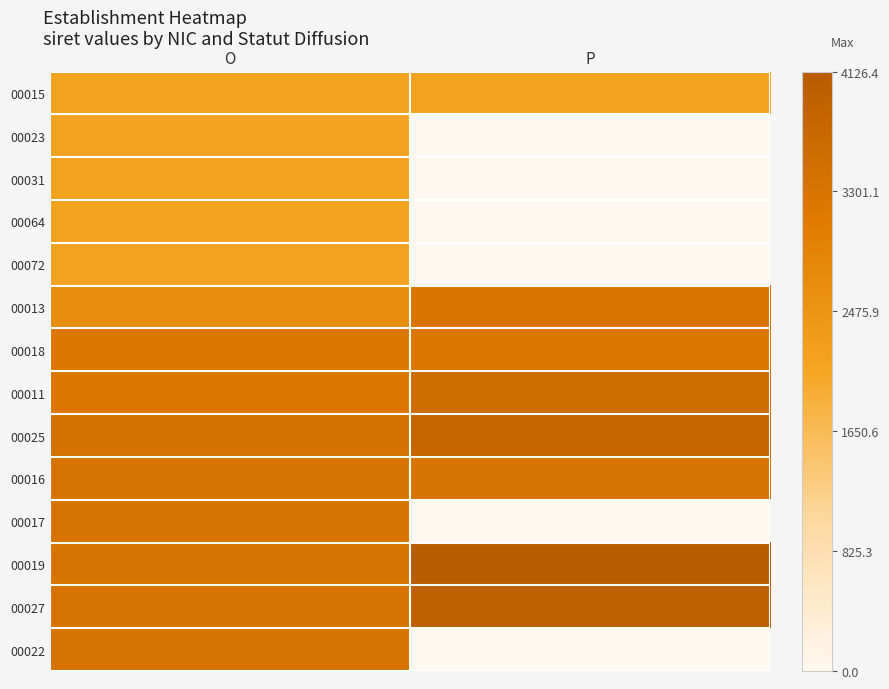

What is the maximum value shown in the chart?

1.0